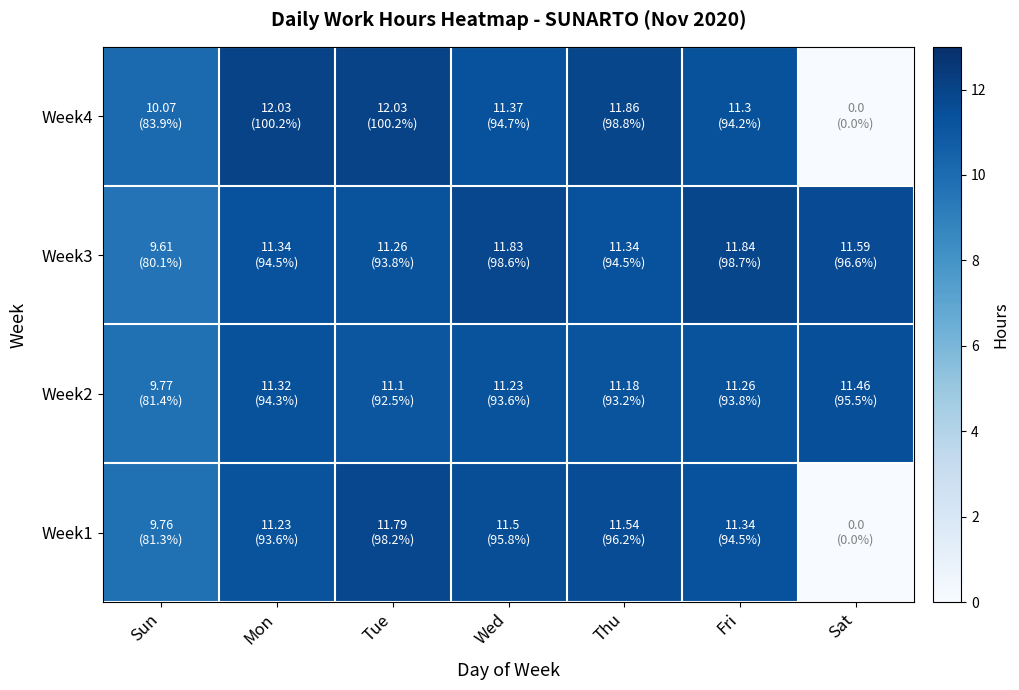

At which category is the sum across all series the highest?

Tue